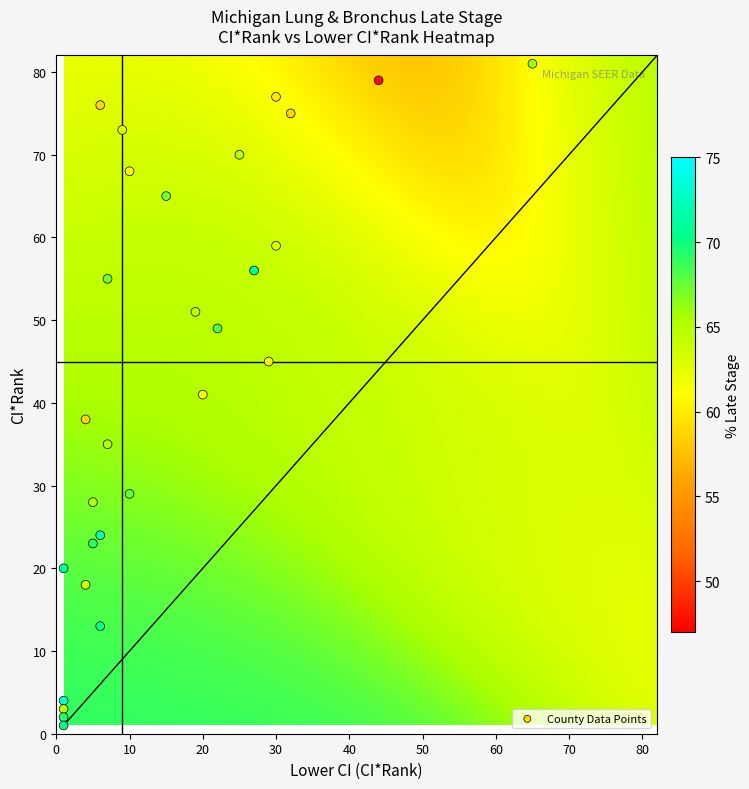

What is the range of Y values (max minus min)?

80